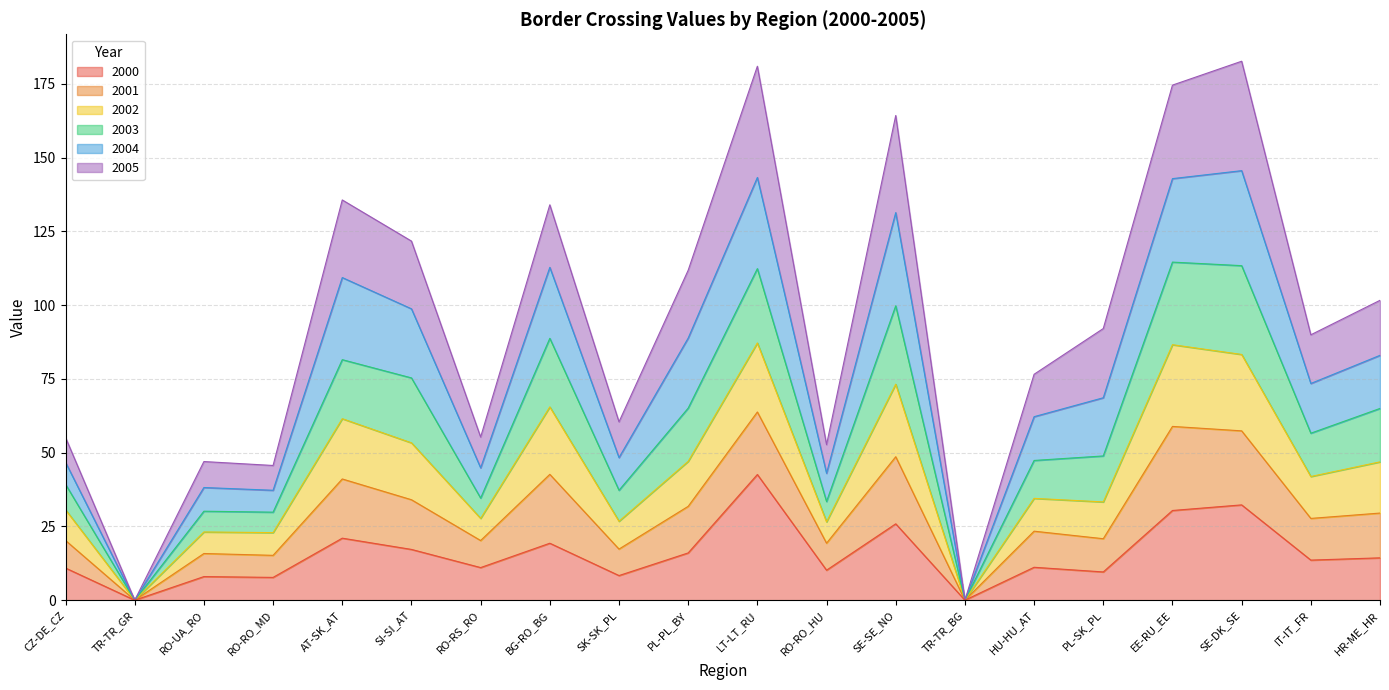

True or false: 2000 has more than 1 interior local peaks.

True